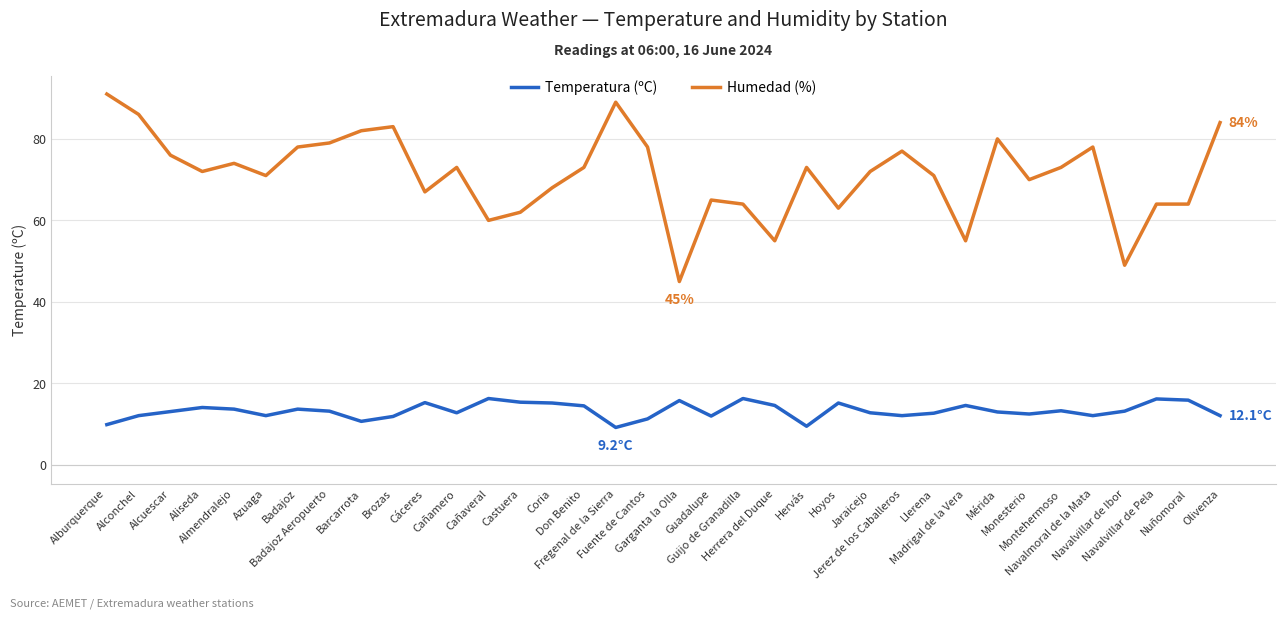

True or false: Temperatura (ºC) and Humedad (%) cross at least once.

False